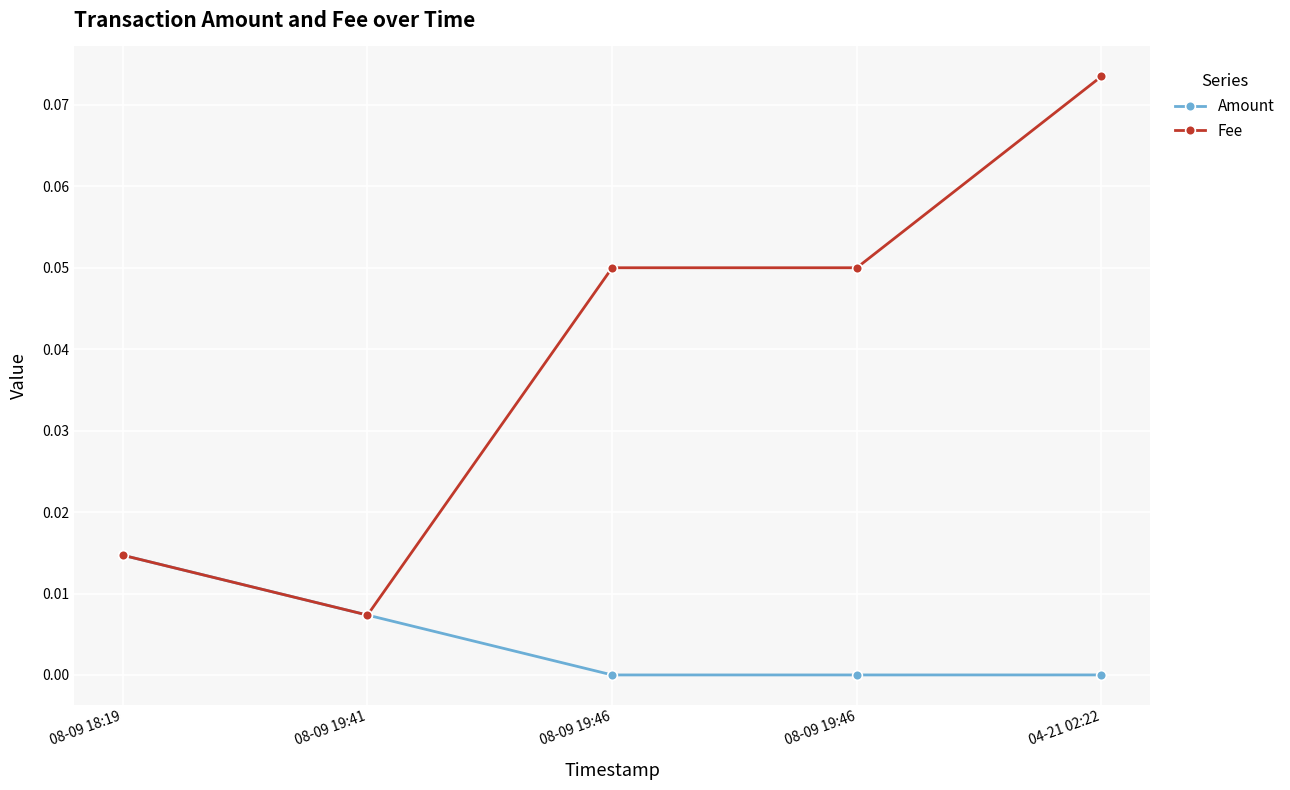

Which series has the widest spread of values?

Fee